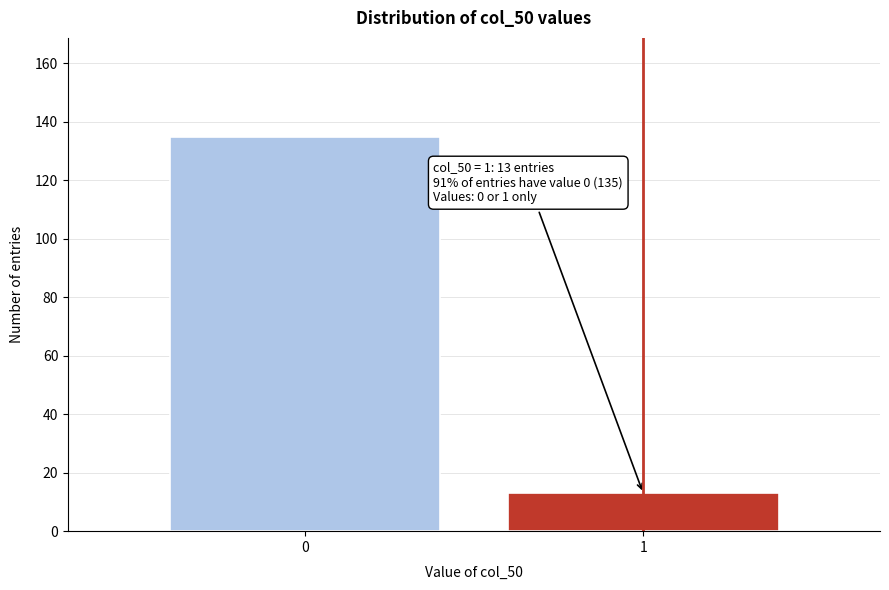

Reading right to left, list all the values displayed in this chart.

13	135